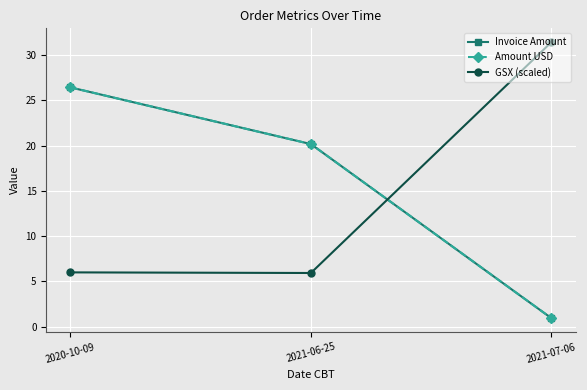

Which label corresponds to the largest value in the chart?

2021-07-06